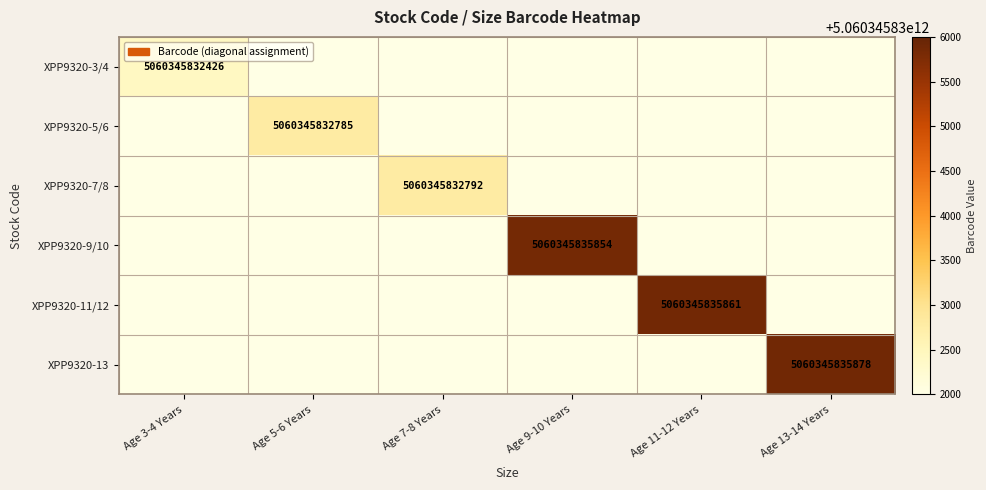

The XPP9320-9/10 series shows 9021674794667 at Age 9-10 Years. True or false?

False